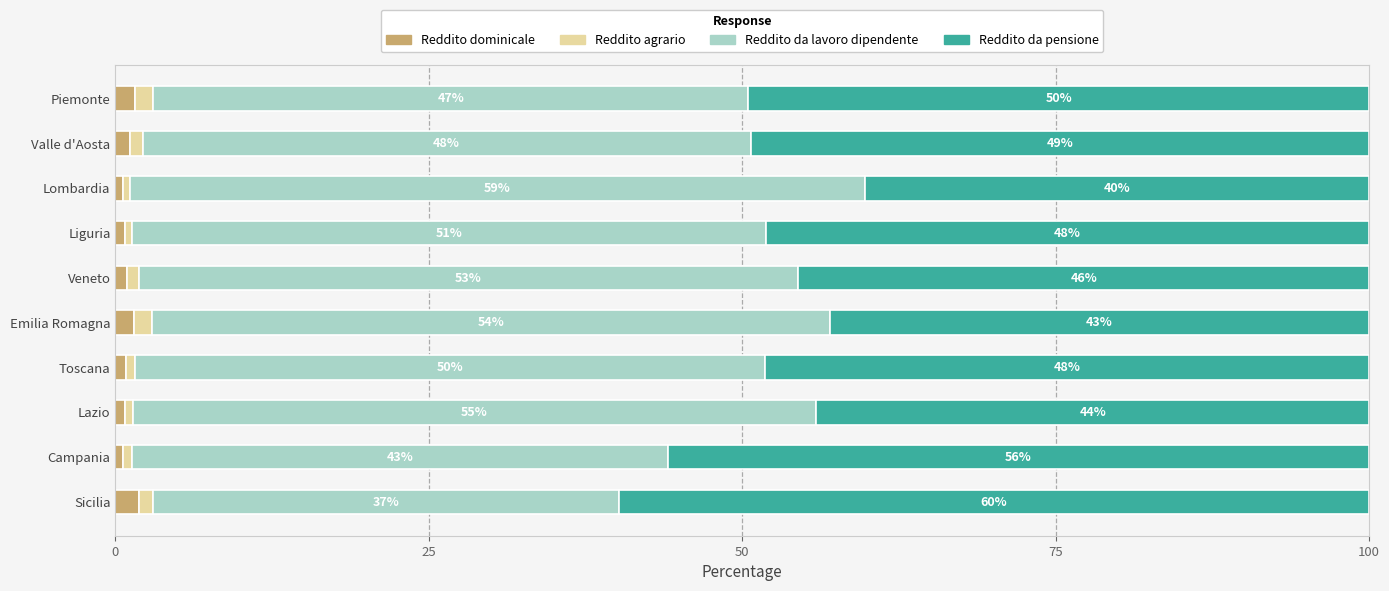

How many categories are shown in the chart?

10